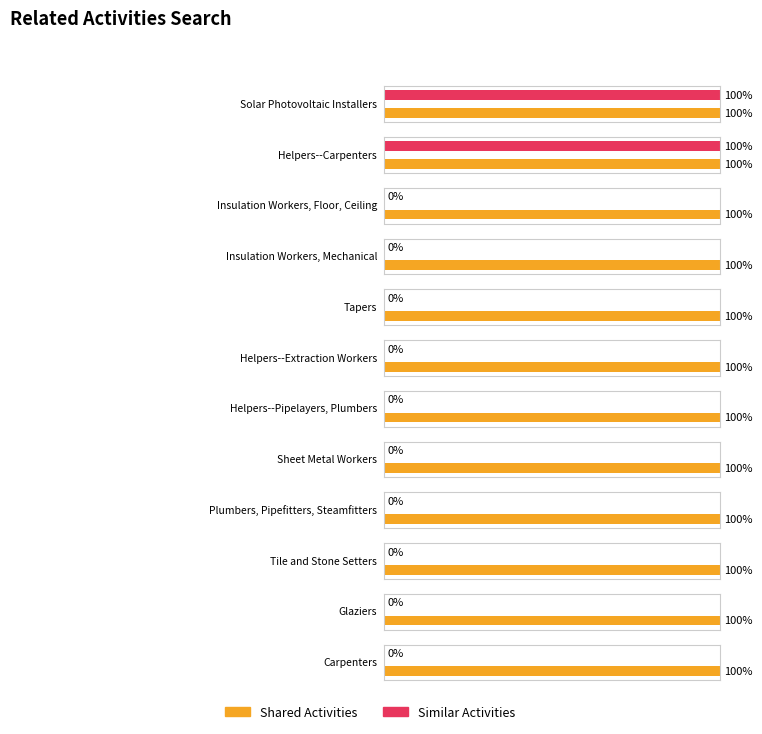

What is the maximum value shown in the chart?

1